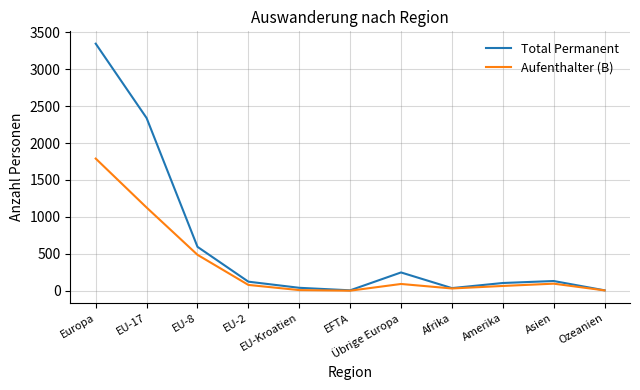

Which series has the largest total across all categories?

Total Permanent